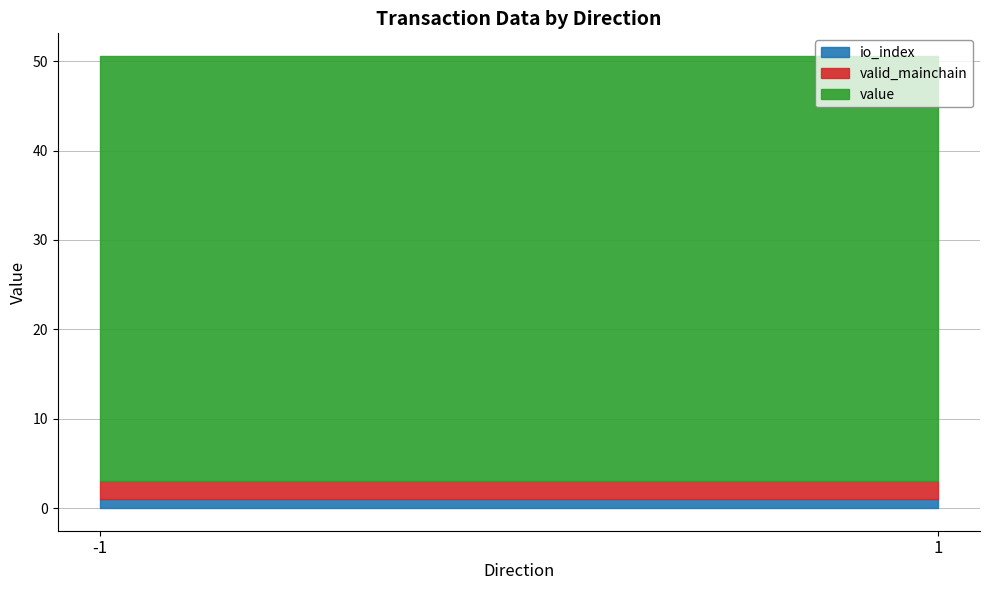

At which label does io_index reach its peak?

-1